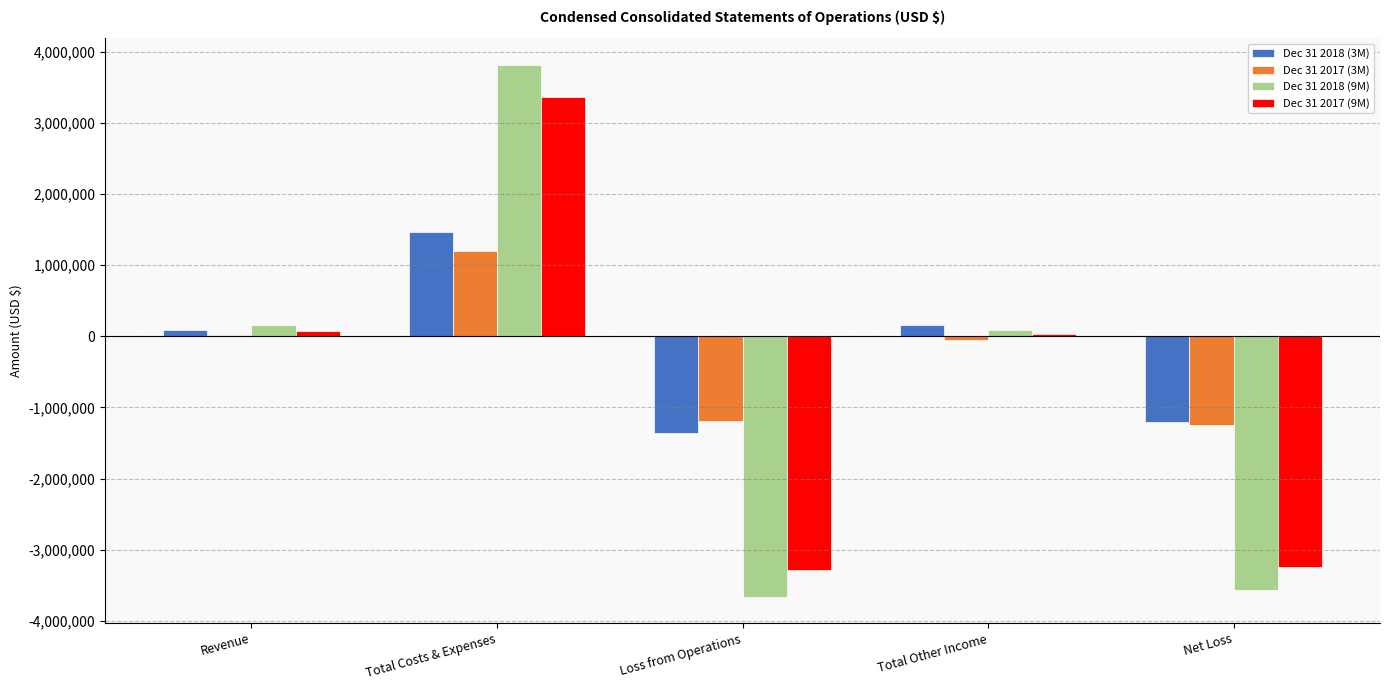

The Dec 31 2017 (3M) series shows -2074137 at Net Loss. True or false?

False